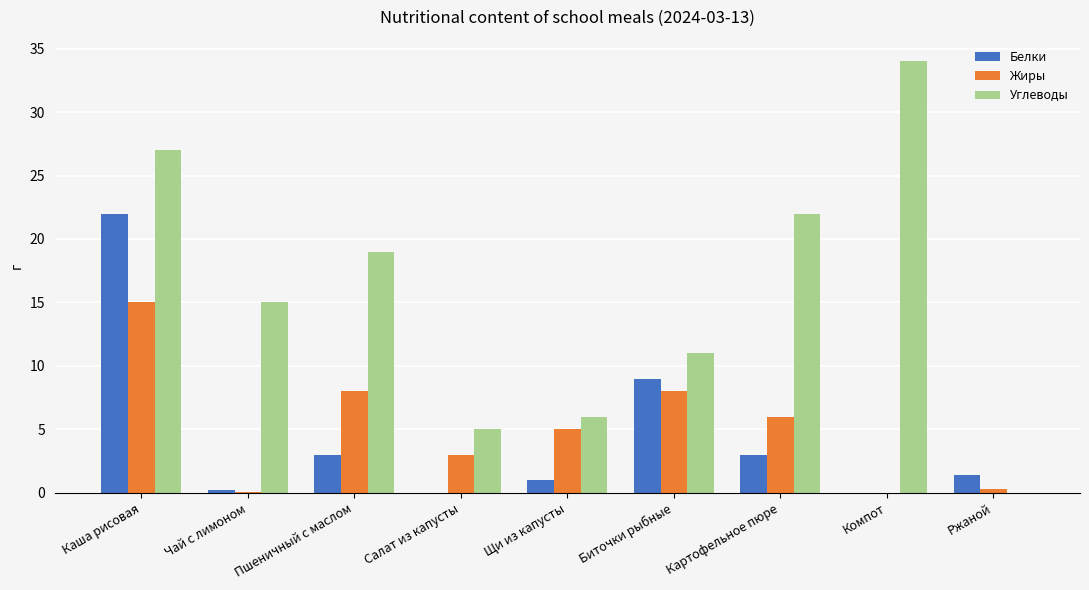

Are the bars horizontal?

No